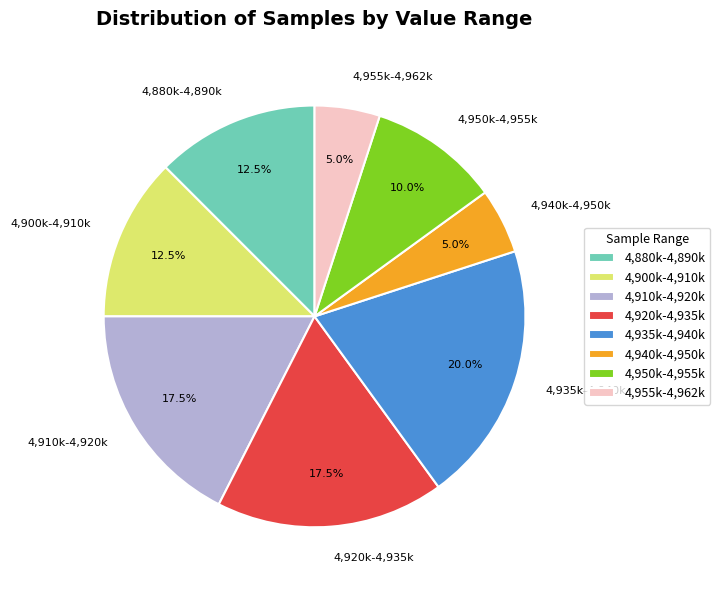

Is the sum of 4,940k-4,950k and 4,900k-4,910k greater than half?

No